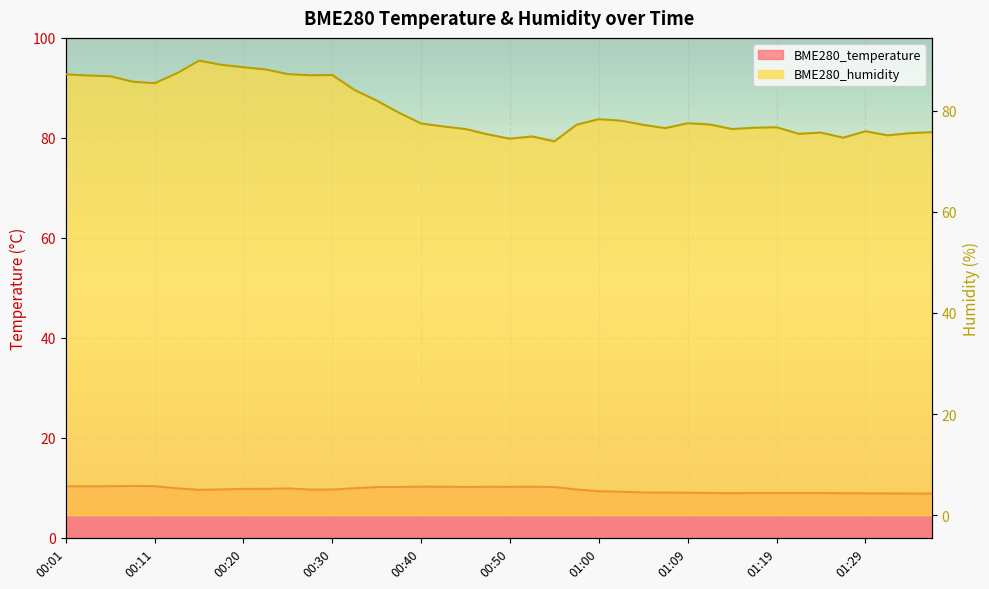

What is the difference between the highest and lowest values at 00:23?

78.3